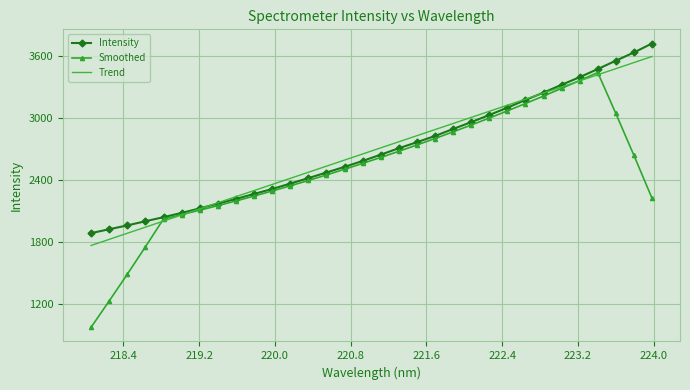

Rank the series by their maximum value, from highest to lowest.

Intensity, Trend, Smoothed